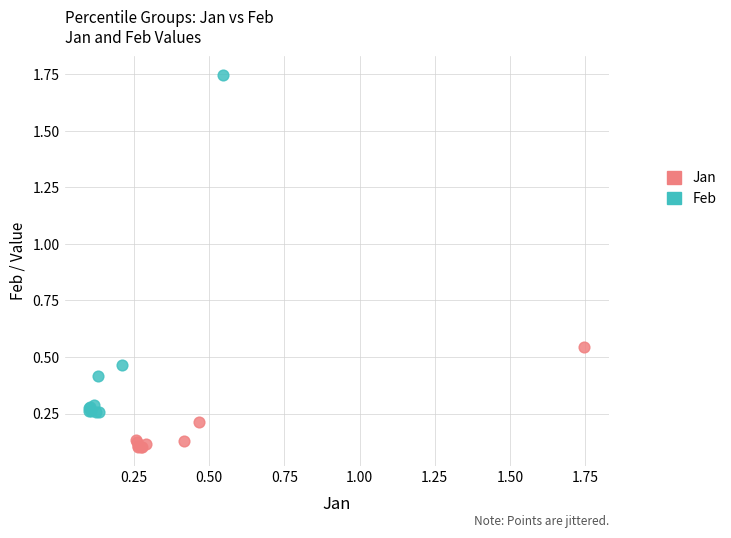

Which series has the largest Y range (max minus min)?

Feb